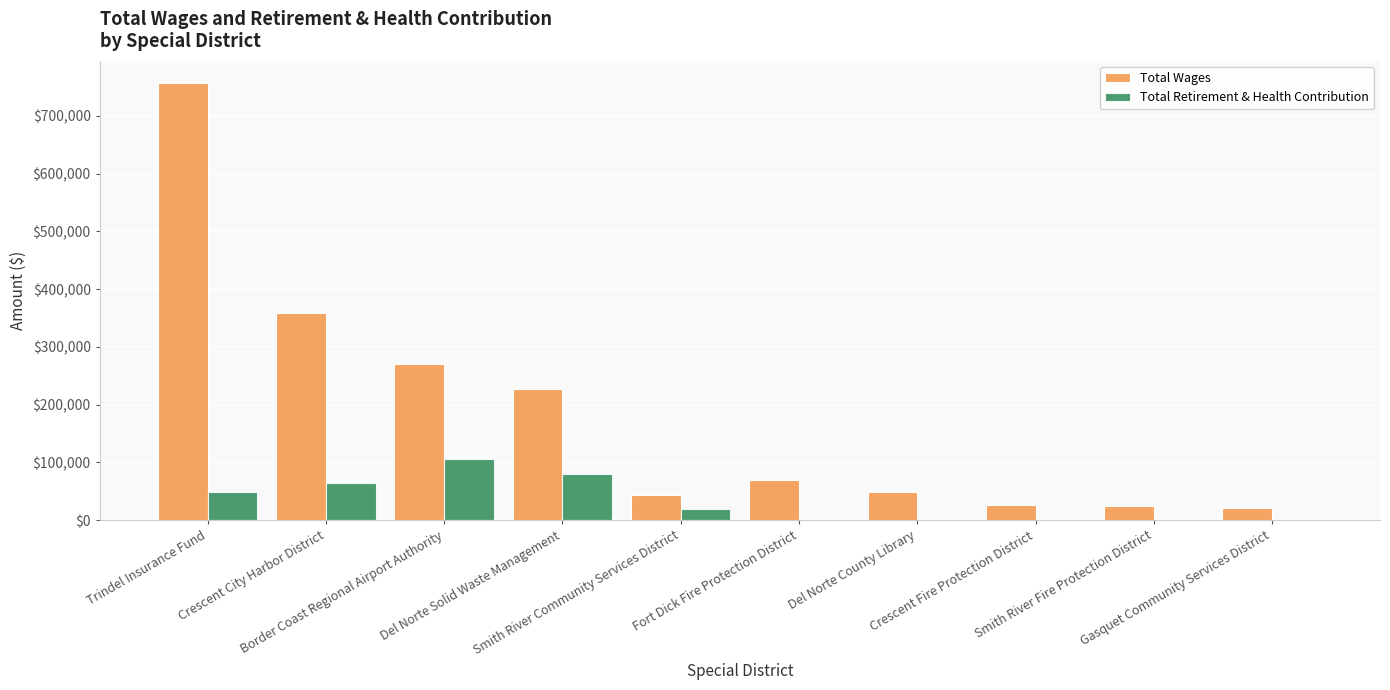

Which series has the largest total across all categories?

Total Wages